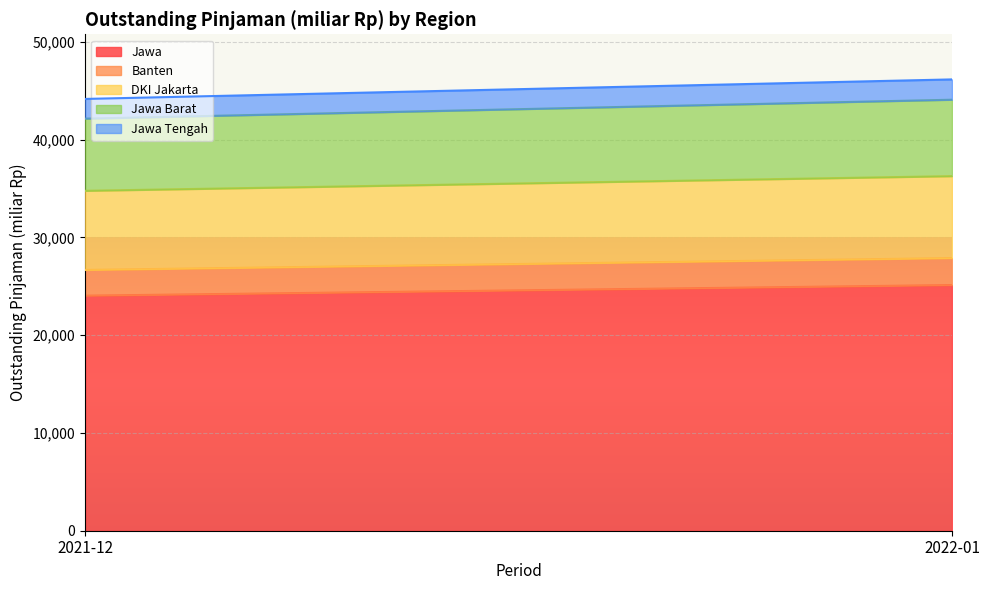

What is the difference between the Jawa Tengah values at 2022-01 and 2021-12?

62.1